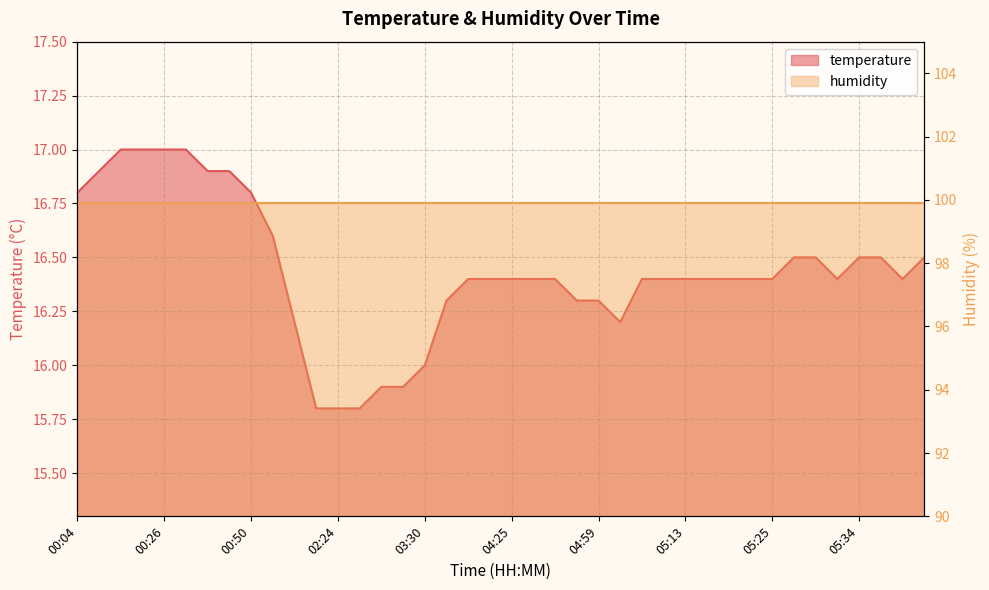

Where is the data nearest to the value 16?

03:30